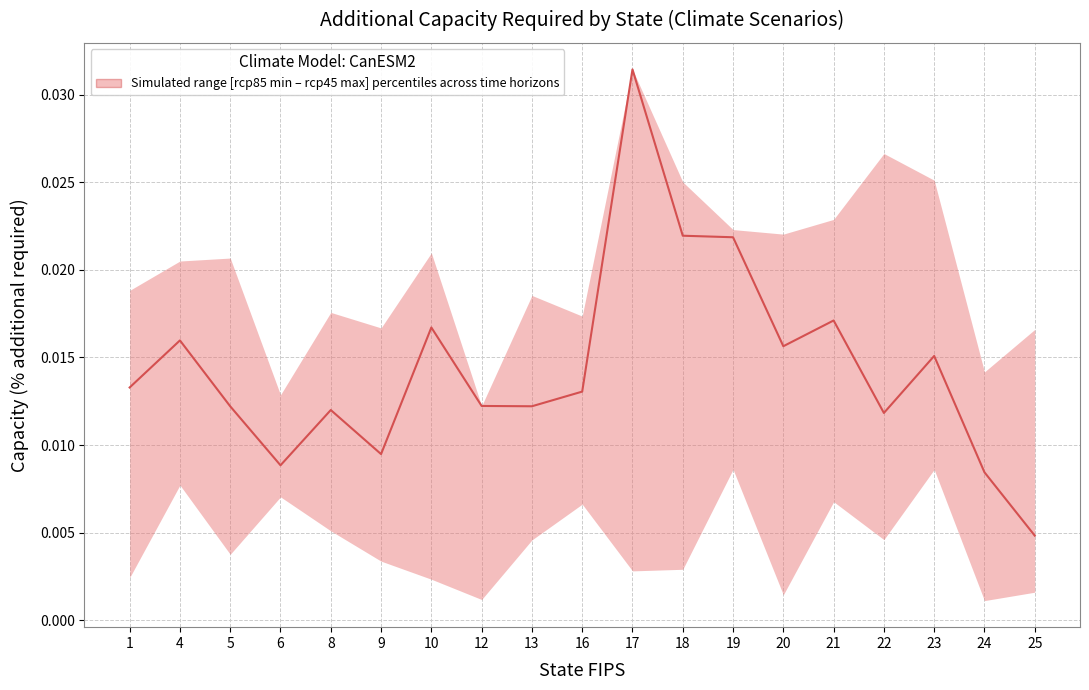

List the labels in order of value, smallest first.

25, 24, 6, 9, 22, 8, 5, 13, 12, 16, 1, 23, 20, 4, 10, 21, 19, 18, 17